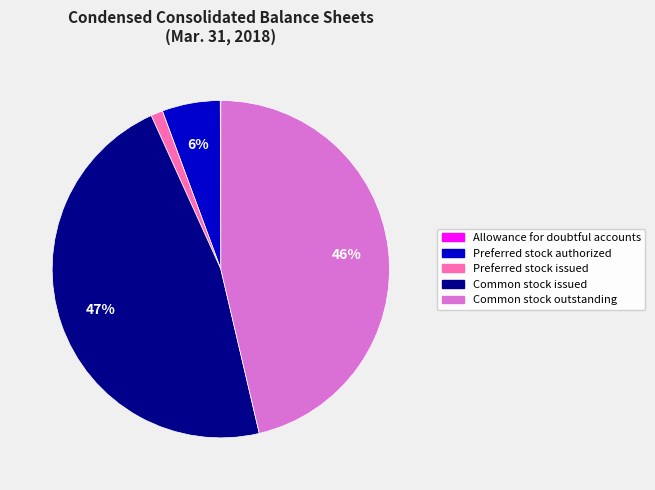

To the nearest percent, what portion does Common stock outstanding represent?

46%